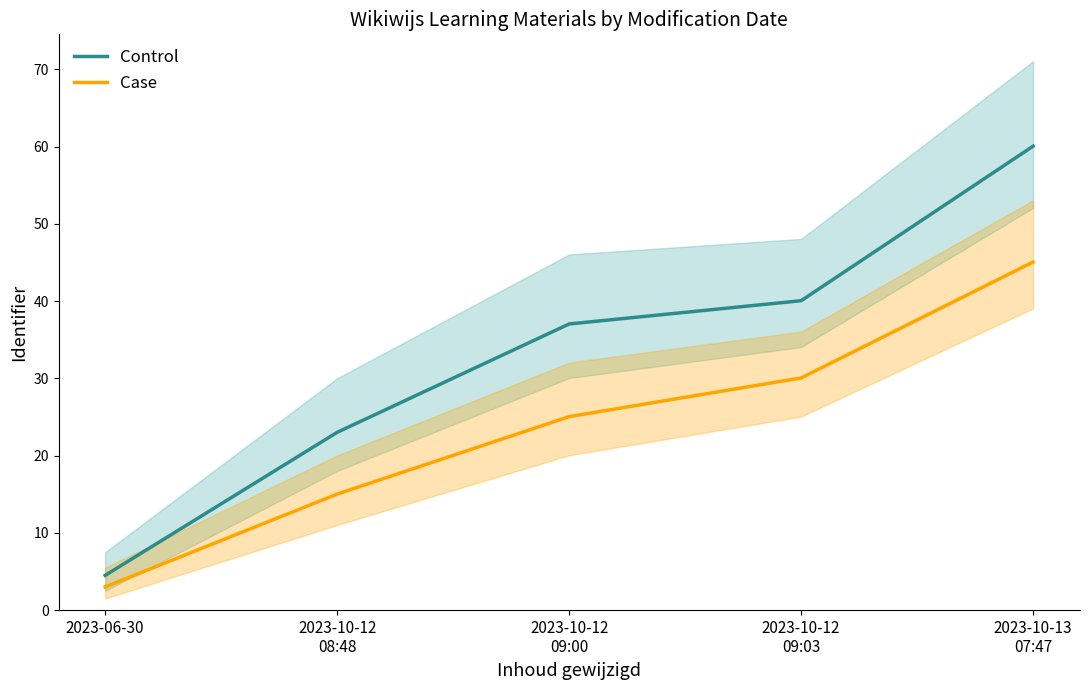

What is the difference between the maximum and minimum values in the Control series?

55.6